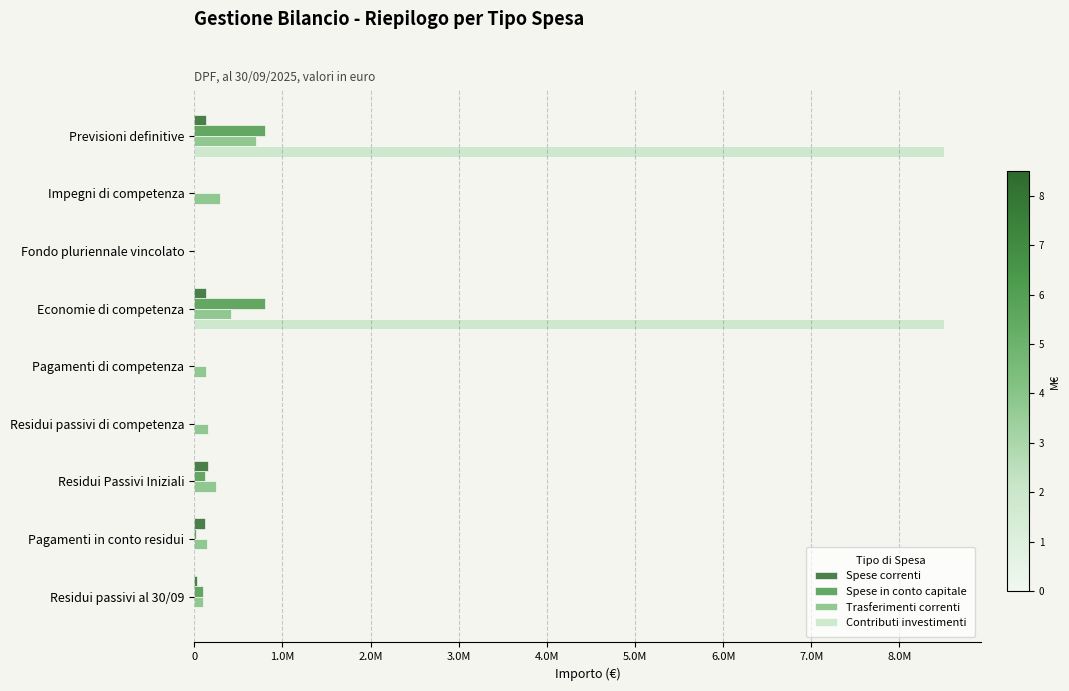

Reading left to right, transcribe all the data shown in this chart.

Spese correnti: 129490.8	0.0	0.0	129490.8	0.0	0.0	153880.0	127712.3	26167.7
Spese in conto capitale: 800000.0	0.0	0.0	800000.0	0.0	0.0	120000.0	20000.0	100000.0
Trasferimenti correnti: 705306.6	291494.4	0.0	413812.2	132117.4	159377.0	248158.9	143262.7	104896.1
Contributi investimenti: 8500000.0	0.0	0.0	8500000.0	0.0	0.0	0.0	0.0	0.0